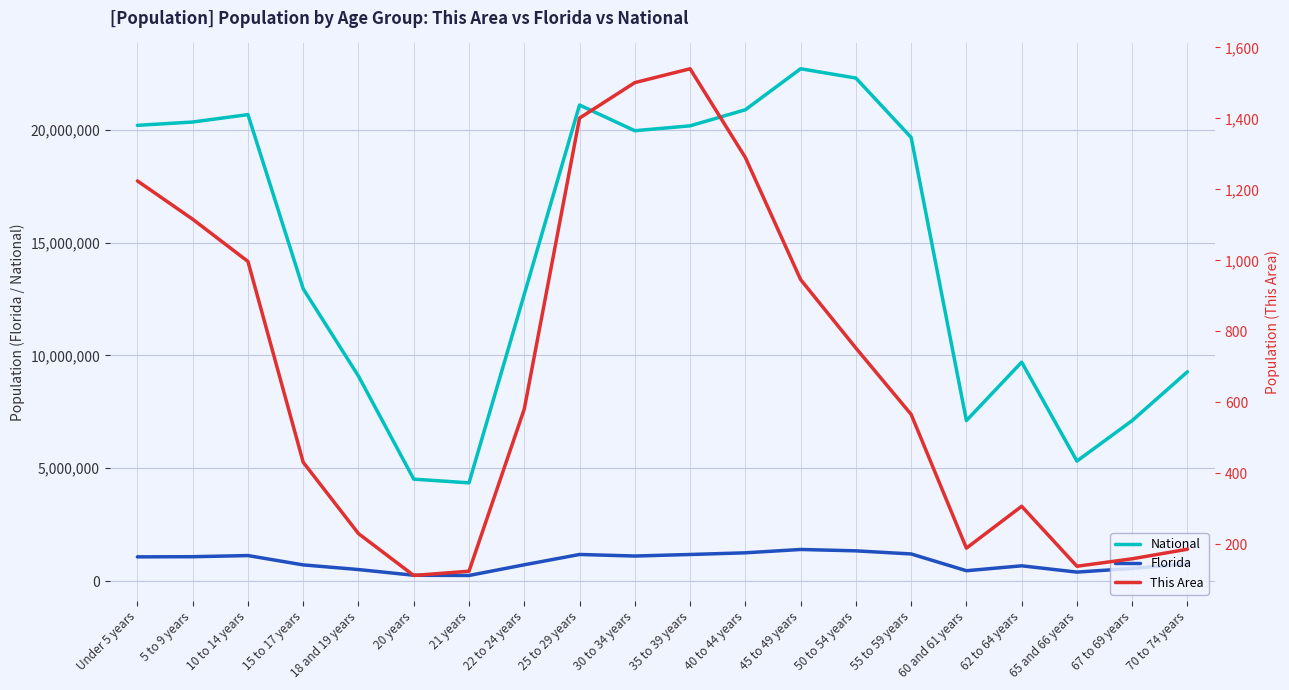

What are all the series names shown in the legend?

National, Florida, This Area